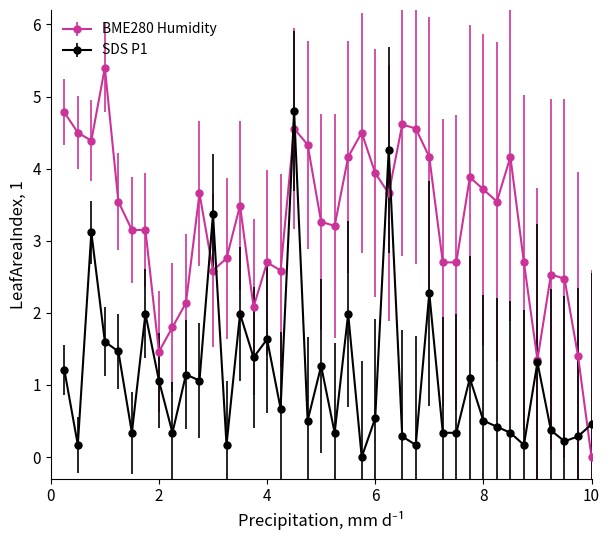

What are all the series names shown in the legend?

BME280 Humidity, SDS P1